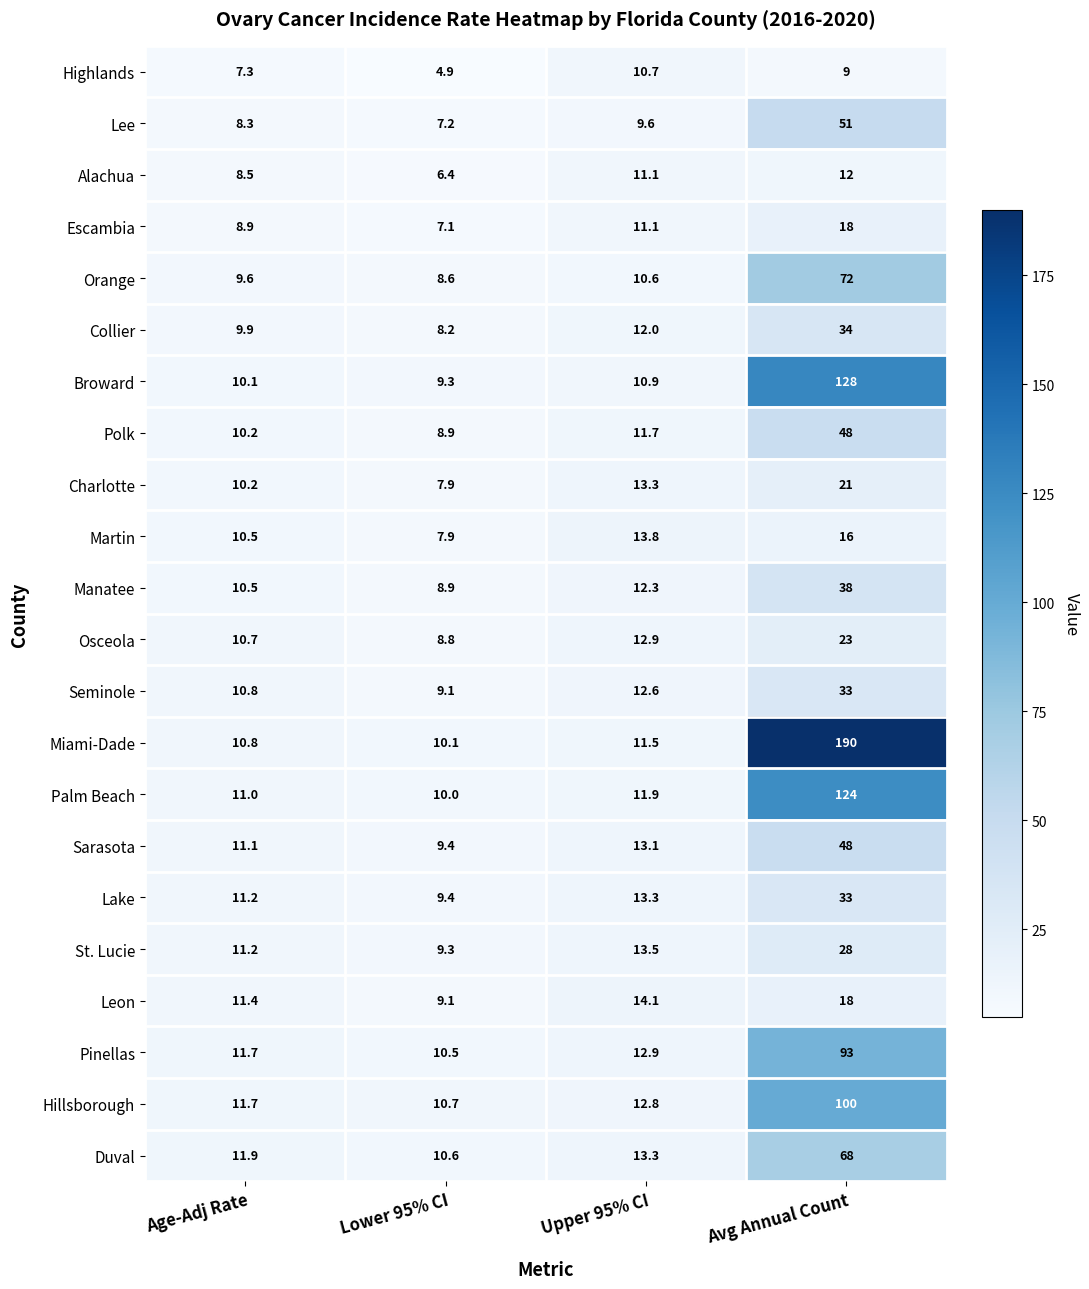

The Charlotte series shows 7.9 at Lower 95% CI. True or false?

True